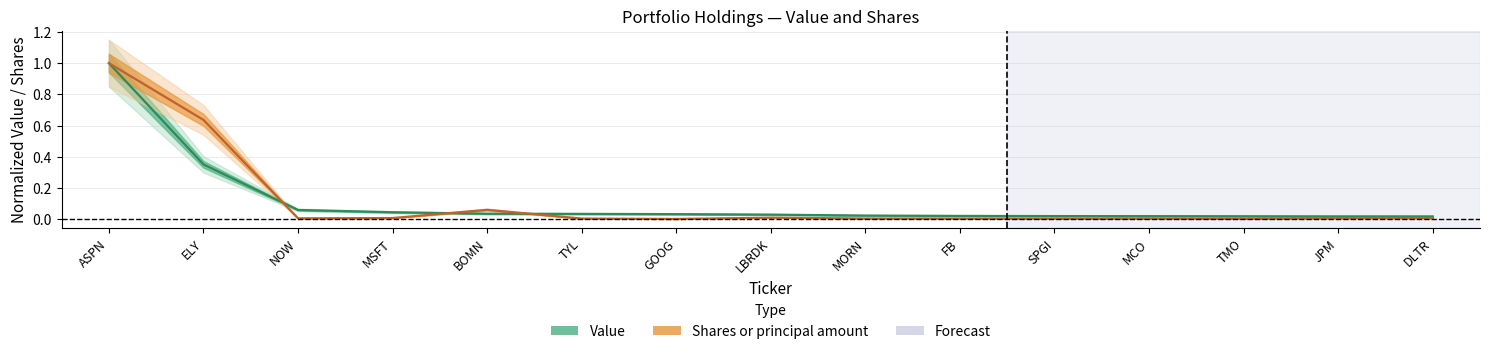

What is the total value across all series at ASPN?

2.0